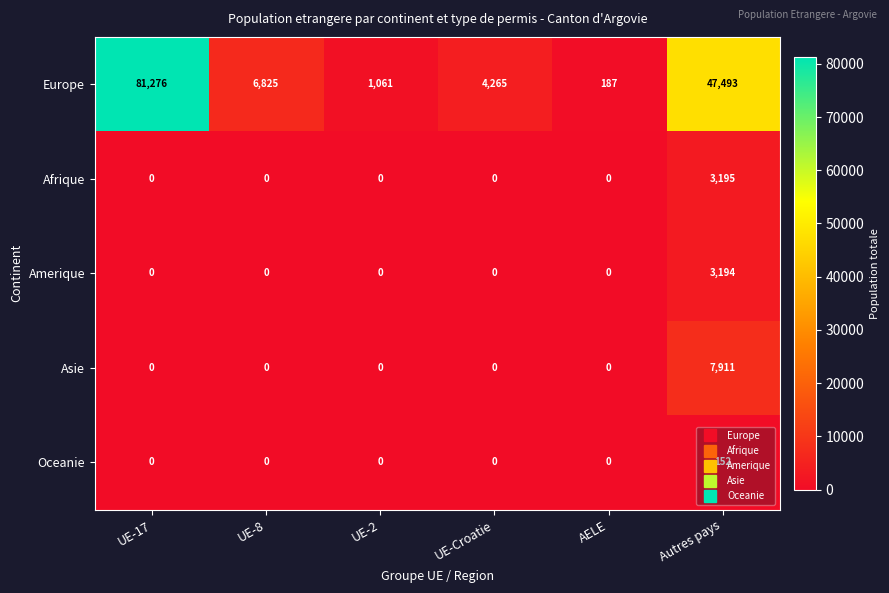

Which series has the largest range (max minus min)?

Europe